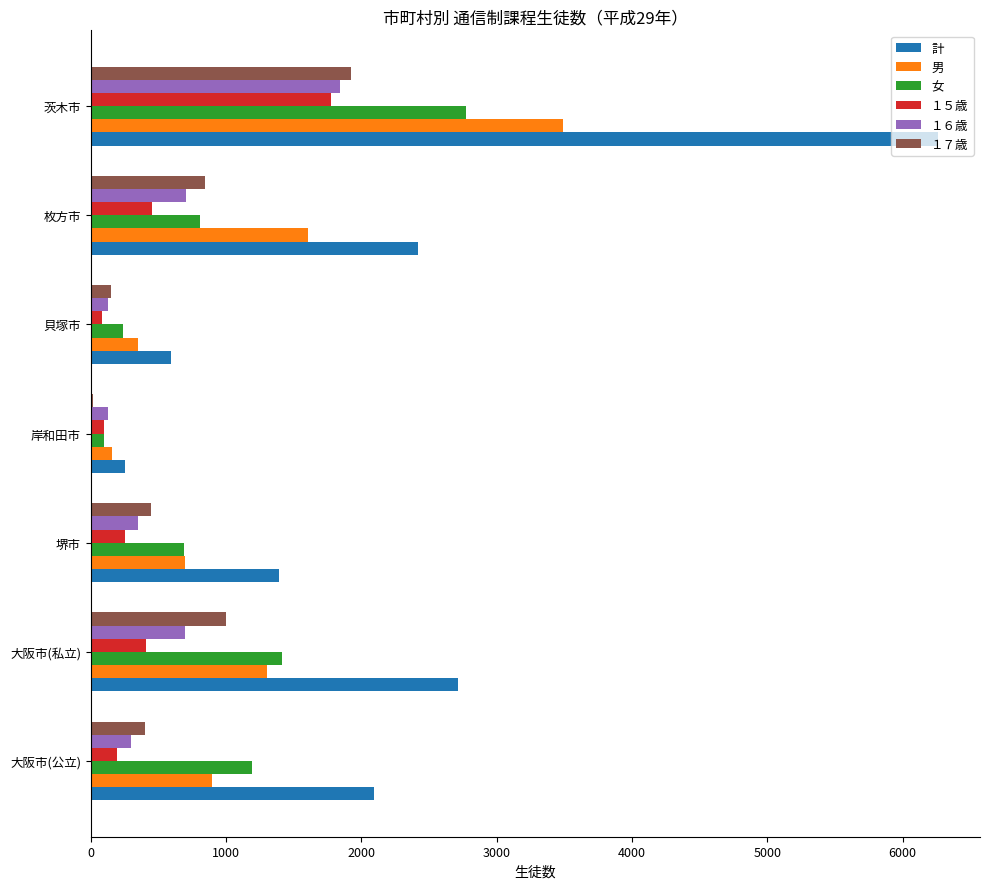

Between 大阪市(公立) and 堺市, which series saw the biggest shift?

計